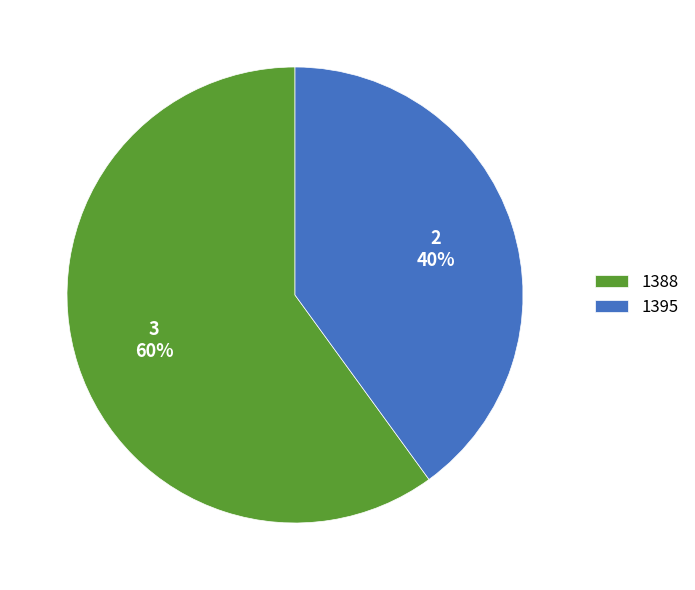

What percentage is the 1388 slice, to the nearest percent?

60%